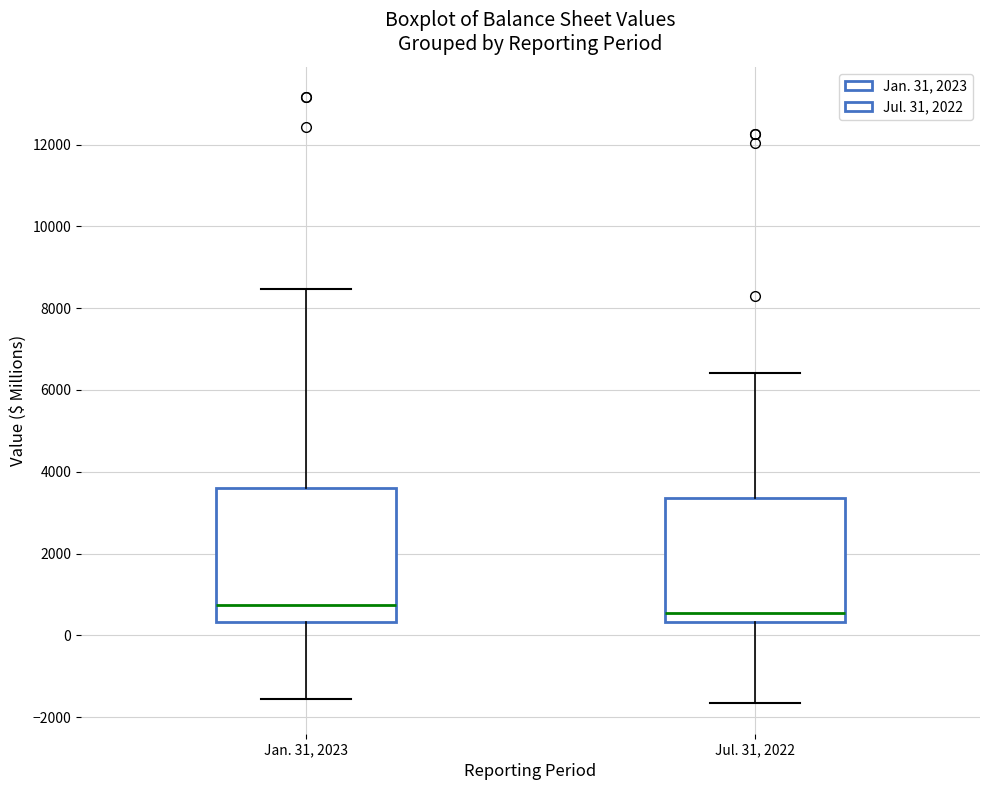

Reading left to right, transcribe this box plot: for each box, give where its median line is, the range the box spans, and where its two whiskers end, as read against the y-axis. The values are not printed on the chart, so give them approximately, as read against the axis.

Jan. 31, 2023: median 800, box 400 to 3600, whiskers -1600 to 8400
Jul. 31, 2022: median 600, box 400 to 3400, whiskers -1600 to 6400